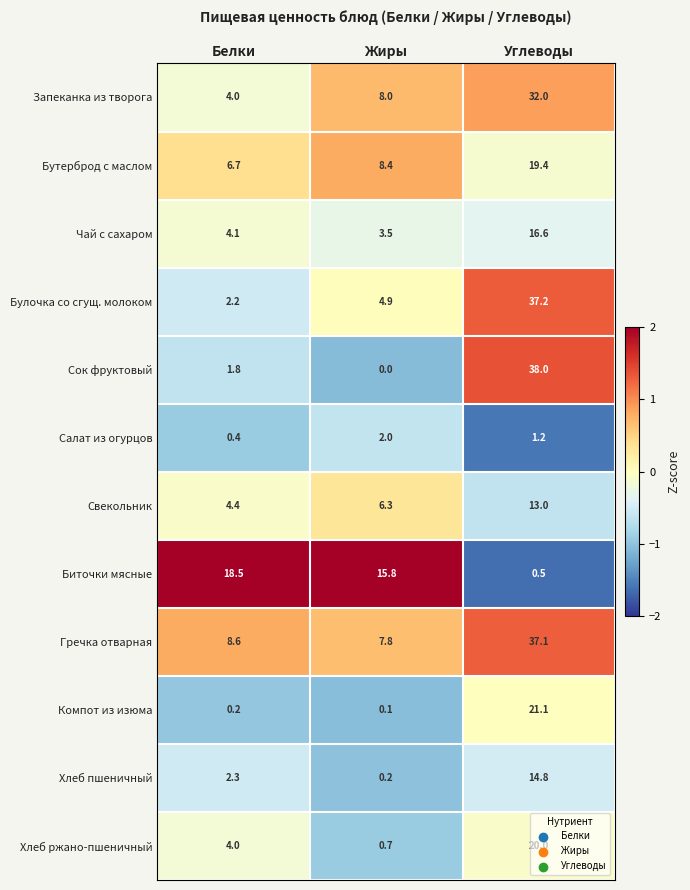

What is the difference between the highest and lowest values at Белки?

18.3